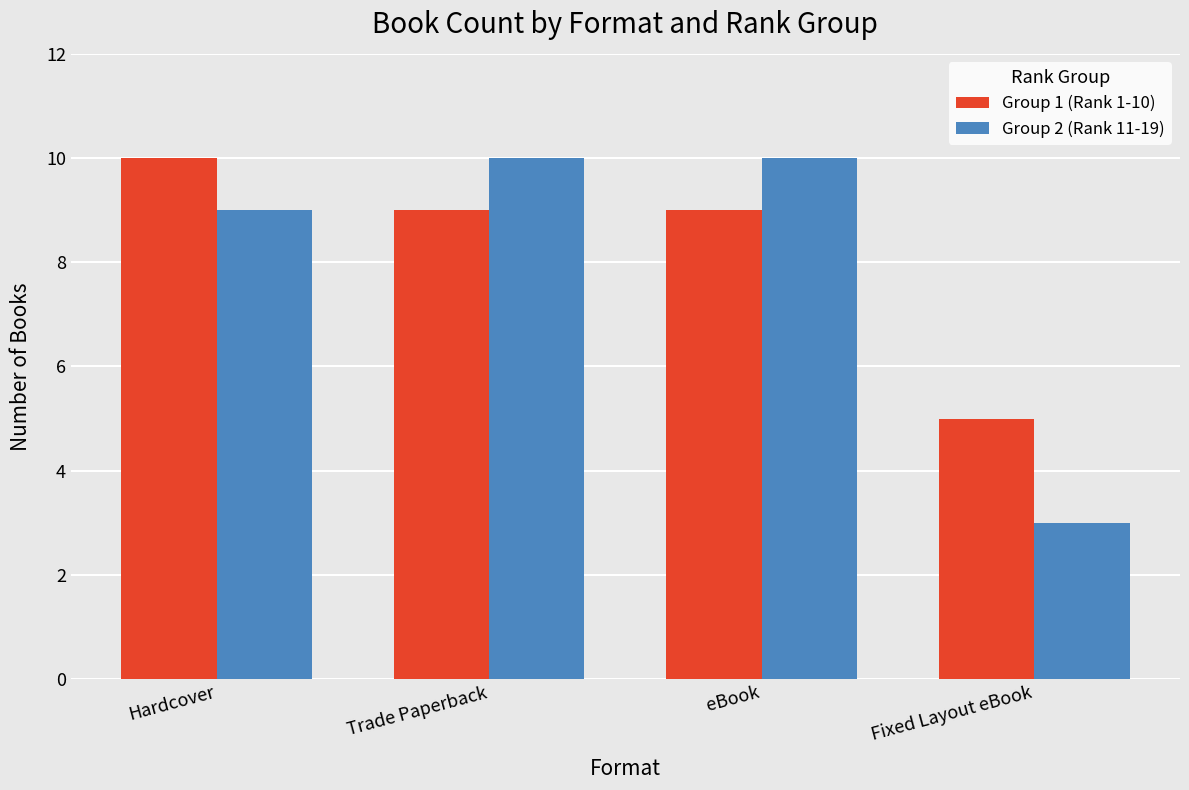

Which series has the largest range (max minus min)?

Group 2 (Rank 11-19)